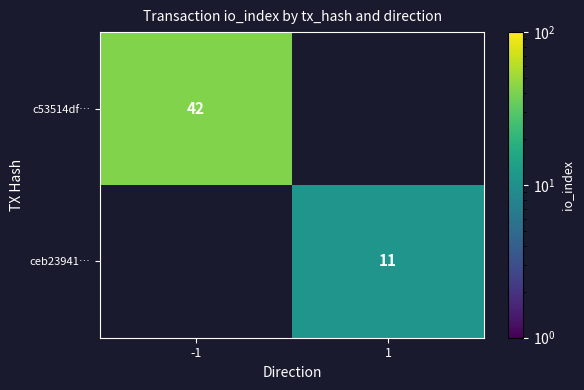

The value of c53514df… at -1 is 10. True or false?

False